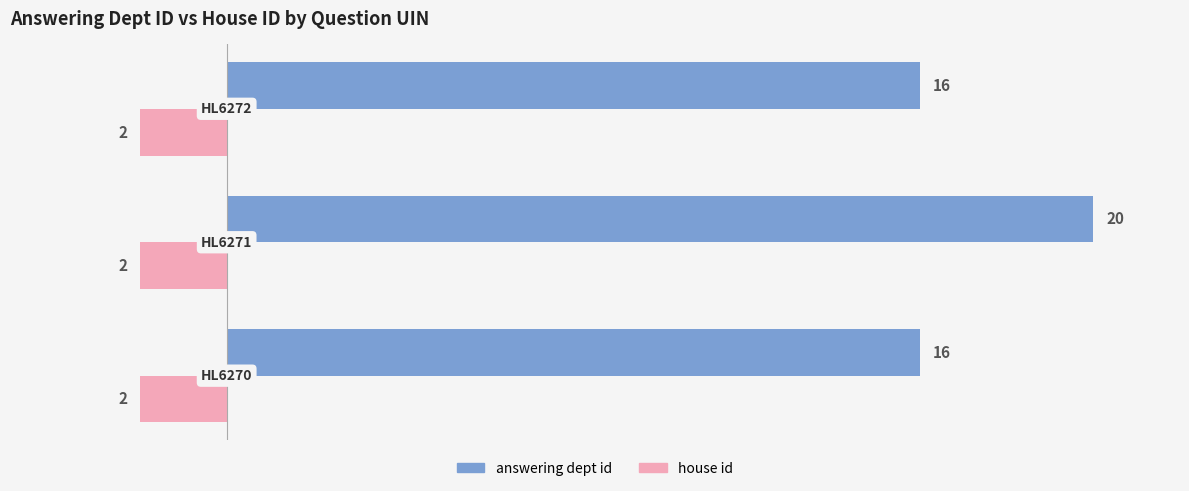

What is the difference between the maximum and minimum values in the answering dept id series?

4